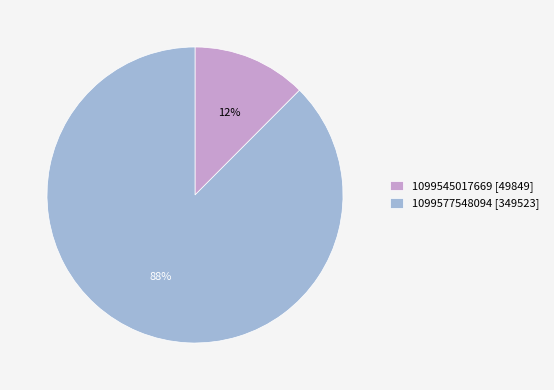

Is it true that 1099577548094 is 98% of the pie?

False